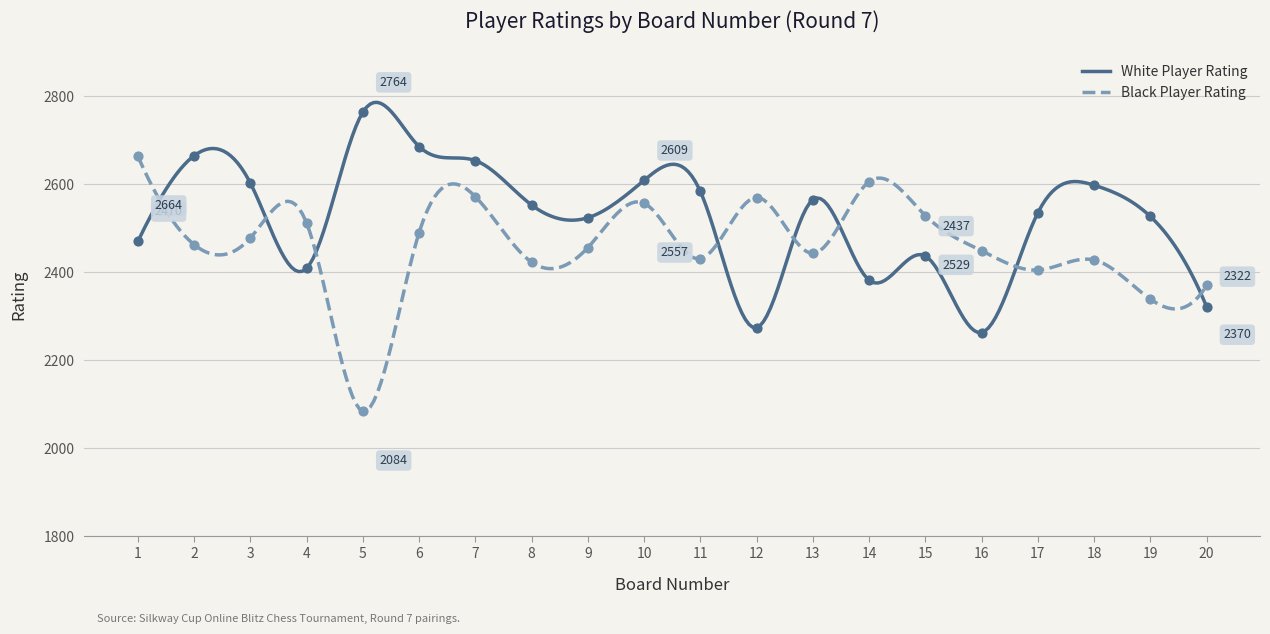

At how many categories does at least one series exceed 2248?

20